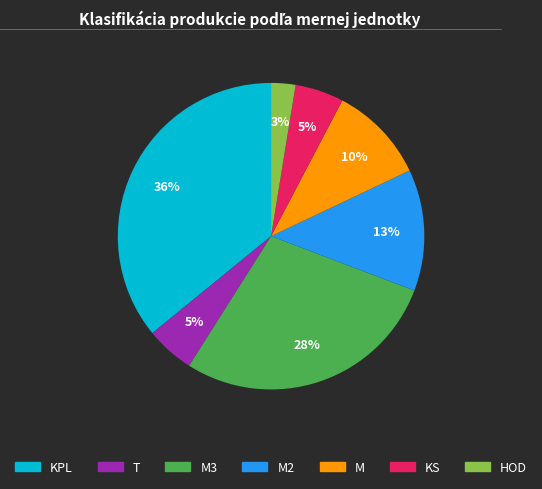

Is there any slice that represents more than half of the pie?

No